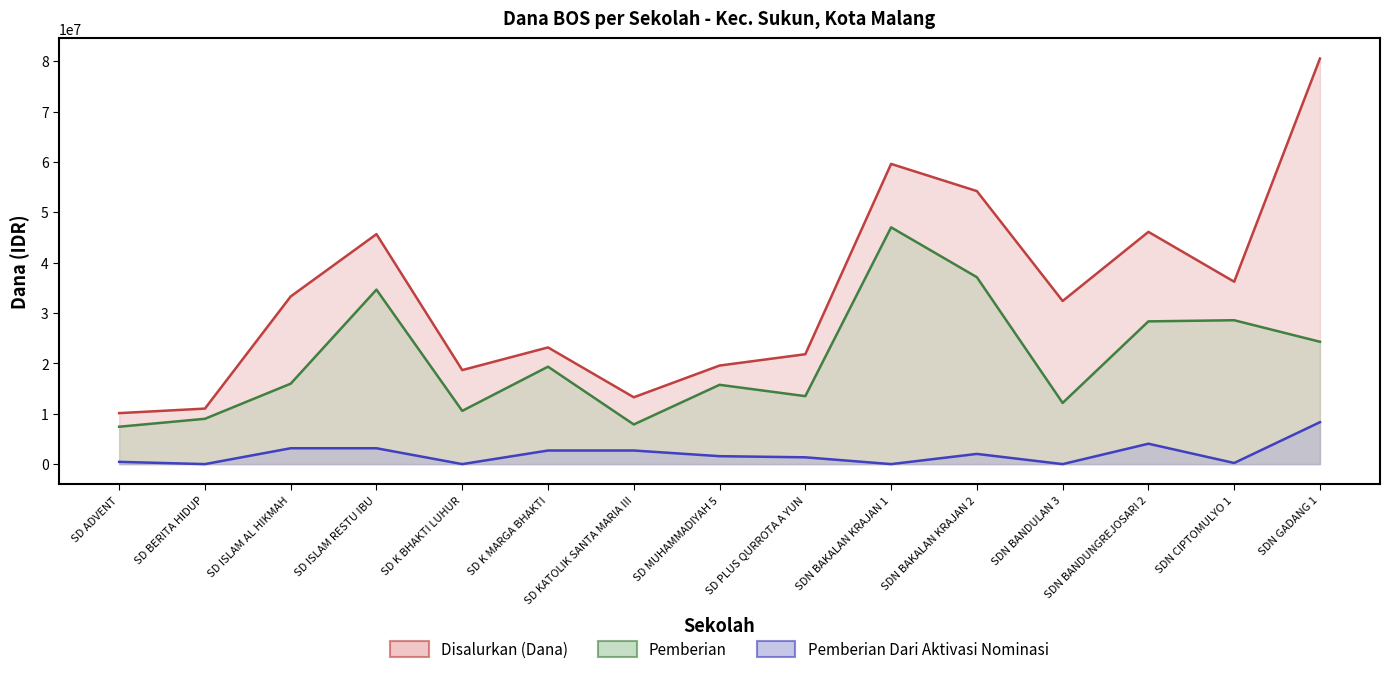

Reading right to left, list all the values displayed in this chart.

Disalurkan (Dana): 80550000	36225000	46125000	32400000	54225000	59625000	21825000	19575000	13275000	23175000	18675000	45675000	33300000	11025000	10125000
Pemberian: 24300000	28575000	28350000	12150000	37125000	47025000	13500000	15750000	7875000	19350000	10575000	34650000	15975000	9000000	7425000
Pemberian Dari Aktivasi Nominasi: 8325000	225000	4050000	0	2025000	0	1350000	1575000	2700000	2700000	0	3150000	3150000	0	450000